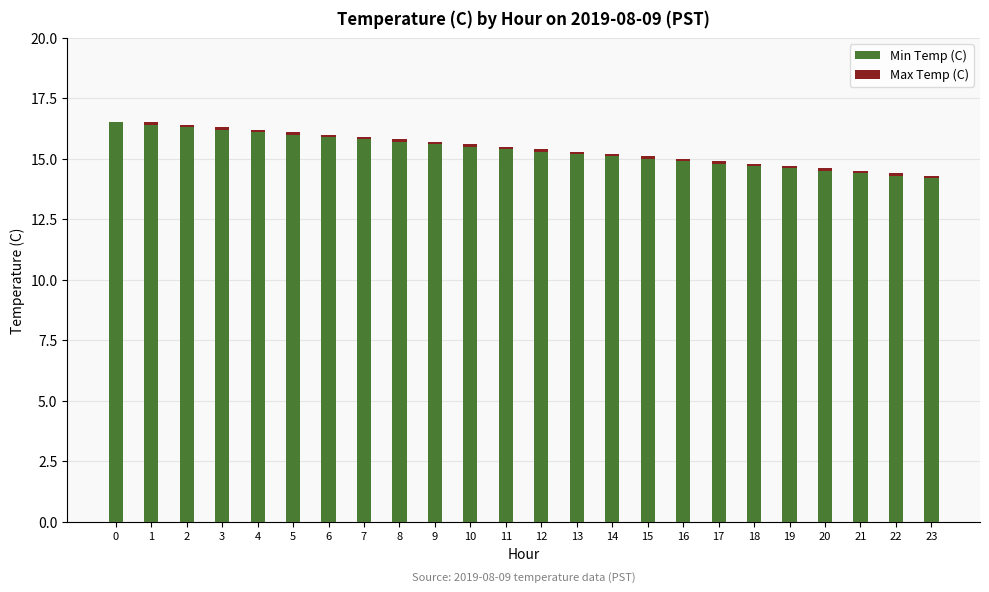

True or false: Min Temp (C) has a value of 15.4 at 11.

True